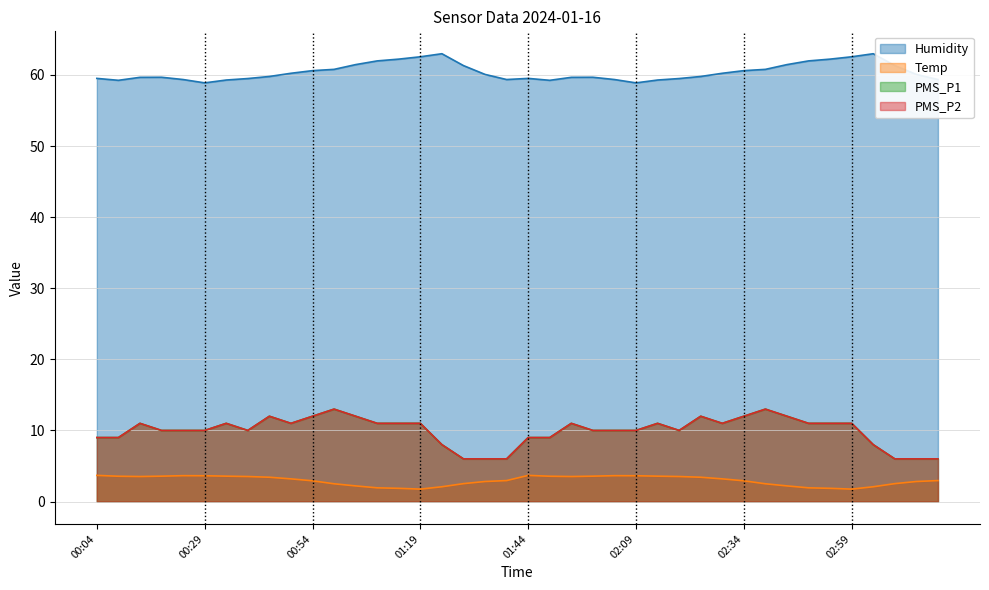

Reading left to right, transcribe all the data shown in this chart.

Humidity: 00:04=59.5	00:09=59.2	00:14=59.7	00:19=59.7	00:24=59.4	00:29=58.9	00:34=59.3	00:39=59.5	00:44=59.8	00:49=60.2	00:54=60.6	00:59=60.8	01:04=61.5	01:09=62.0	01:14=62.2	01:19=62.6	01:24=63.0	01:29=61.3	01:34=60.1	01:39=59.4	01:44=59.5	01:49=59.2	01:54=59.7	01:59=59.7	02:04=59.4	02:09=58.9	02:14=59.3	02:19=59.5	02:24=59.8	02:29=60.2	02:34=60.6	02:39=60.8	02:44=61.5	02:49=62.0	02:54=62.2	02:59=62.6	03:04=63.0	03:09=61.3	03:14=60.1	03:19=59.4
Temp: 00:04=3.7	00:09=3.6	00:14=3.5	00:19=3.6	00:24=3.6	00:29=3.6	00:34=3.6	00:39=3.5	00:44=3.4	00:49=3.2	00:54=2.9	00:59=2.5	01:04=2.2	01:09=1.9	01:14=1.9	01:19=1.8	01:24=2.1	01:29=2.5	01:34=2.8	01:39=3.0	01:44=3.7	01:49=3.6	01:54=3.5	01:59=3.6	02:04=3.6	02:09=3.6	02:14=3.6	02:19=3.5	02:24=3.4	02:29=3.2	02:34=2.9	02:39=2.5	02:44=2.2	02:49=1.9	02:54=1.9	02:59=1.8	03:04=2.1	03:09=2.5	03:14=2.8	03:19=3.0
PMS_P1: 00:04=9.0	00:09=9.0	00:14=11.0	00:19=10.0	00:24=10.0	00:29=10.0	00:34=11.0	00:39=10.0	00:44=12.0	00:49=11.0	00:54=12.0	00:59=13.0	01:04=12.0	01:09=11.0	01:14=11.0	01:19=11.0	01:24=8.0	01:29=6.0	01:34=6.0	01:39=6.0	01:44=9.0	01:49=9.0	01:54=11.0	01:59=10.0	02:04=10.0	02:09=10.0	02:14=11.0	02:19=10.0	02:24=12.0	02:29=11.0	02:34=12.0	02:39=13.0	02:44=12.0	02:49=11.0	02:54=11.0	02:59=11.0	03:04=8.0	03:09=6.0	03:14=6.0	03:19=6.0
PMS_P2: 00:04=9.0	00:09=9.0	00:14=11.0	00:19=10.0	00:24=10.0	00:29=10.0	00:34=11.0	00:39=10.0	00:44=12.0	00:49=11.0	00:54=12.0	00:59=13.0	01:04=12.0	01:09=11.0	01:14=11.0	01:19=11.0	01:24=8.0	01:29=6.0	01:34=6.0	01:39=6.0	01:44=9.0	01:49=9.0	01:54=11.0	01:59=10.0	02:04=10.0	02:09=10.0	02:14=11.0	02:19=10.0	02:24=12.0	02:29=11.0	02:34=12.0	02:39=13.0	02:44=12.0	02:49=11.0	02:54=11.0	02:59=11.0	03:04=8.0	03:09=6.0	03:14=6.0	03:19=6.0